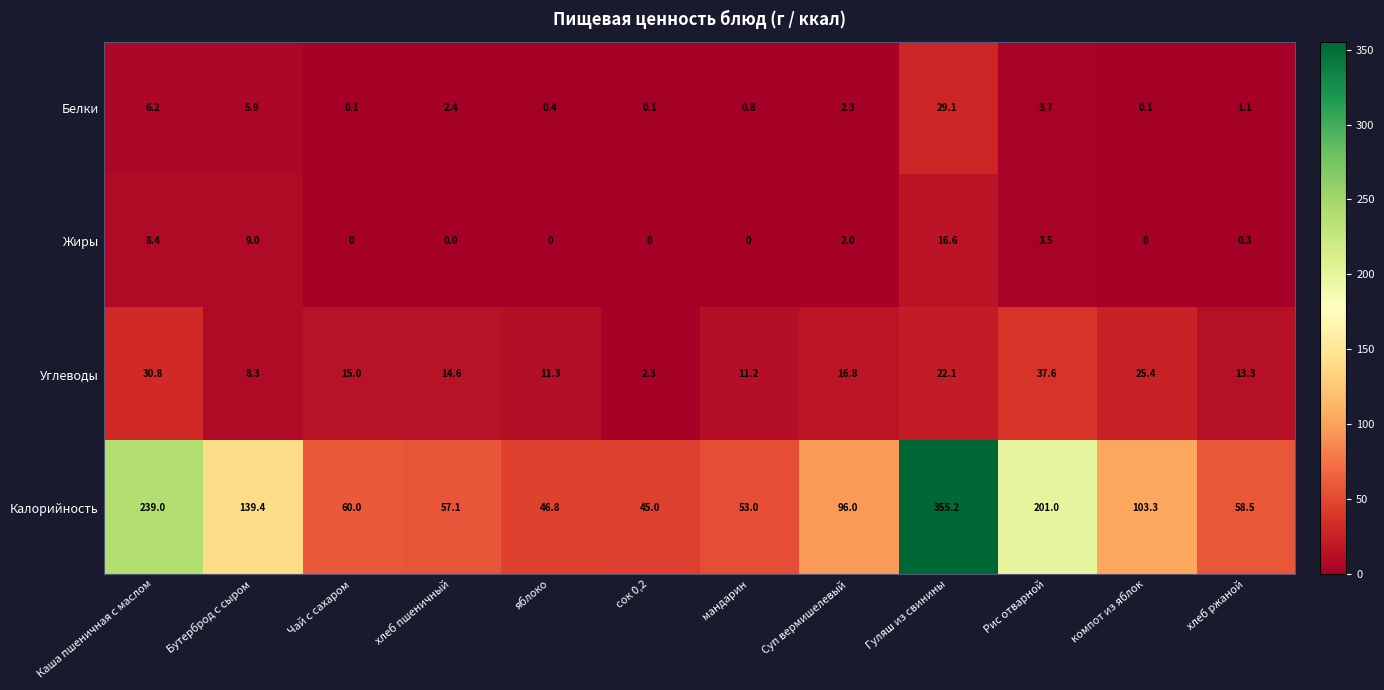

Where does the Углеводы series first go above 15?

Каша пшеничная с маслом